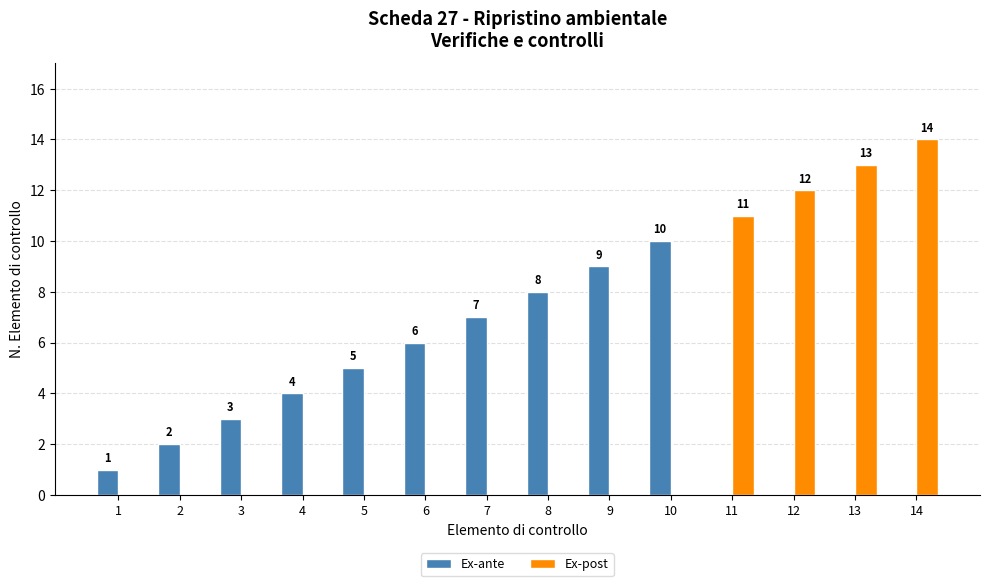

Where is Ex-ante nearest to the value 5?

5